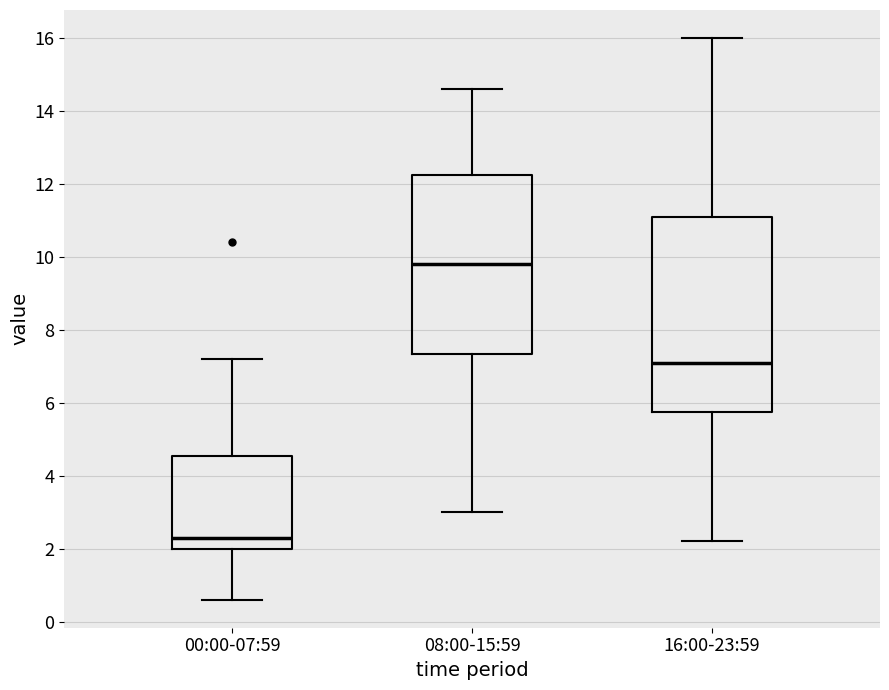

Where does the lower whisker of the box for 00:00-07:59 end on the y-axis? The values are not printed on the chart, so give them approximately, as read against the axis.

0.6